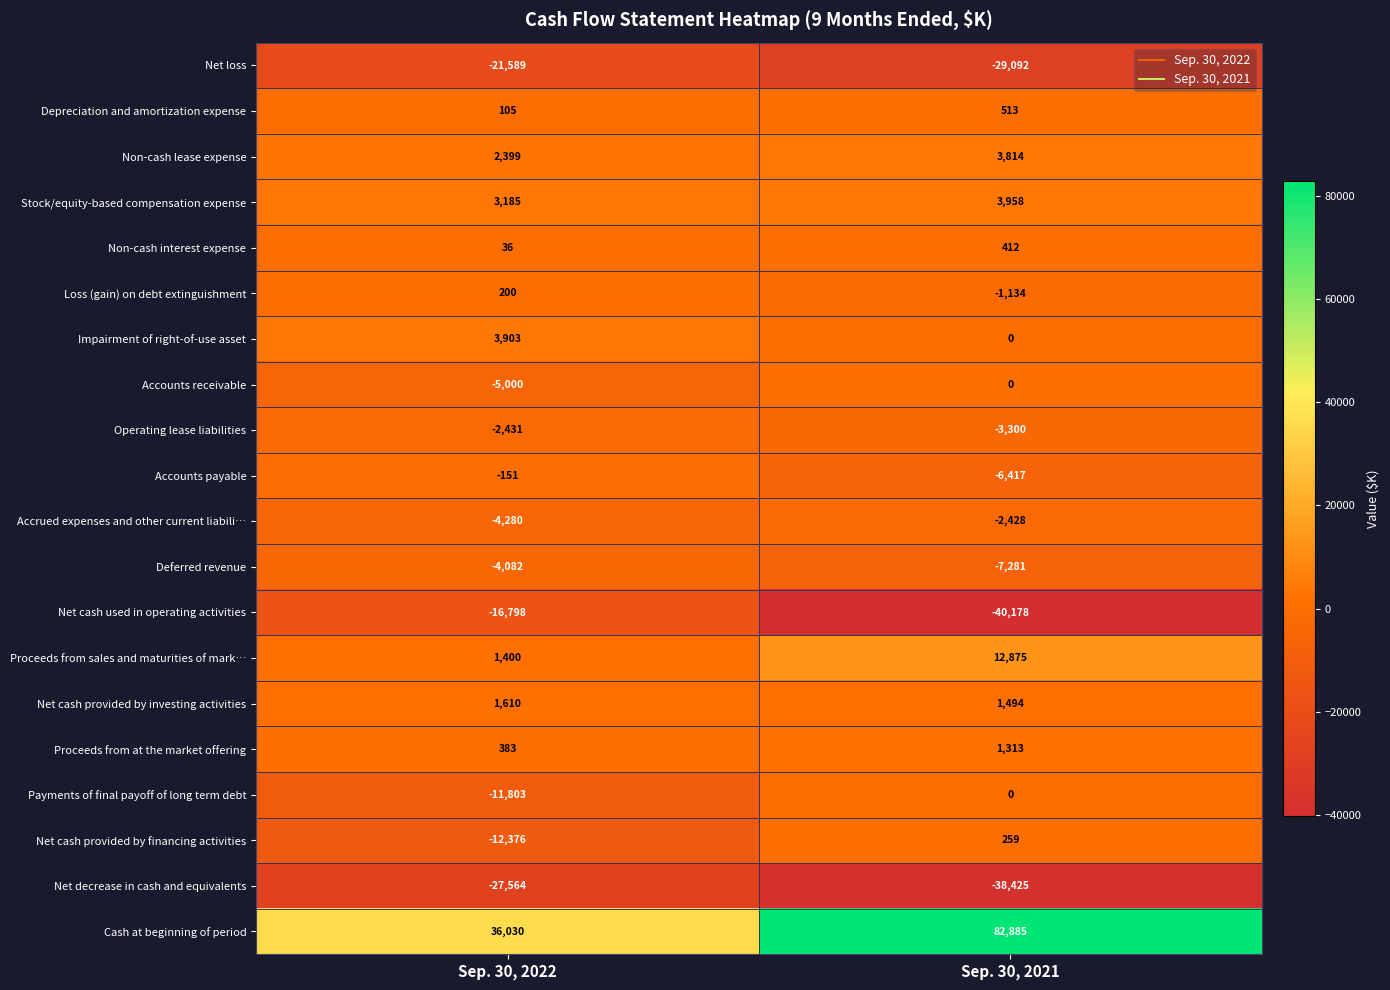

What is the maximum value shown in the chart?

82885